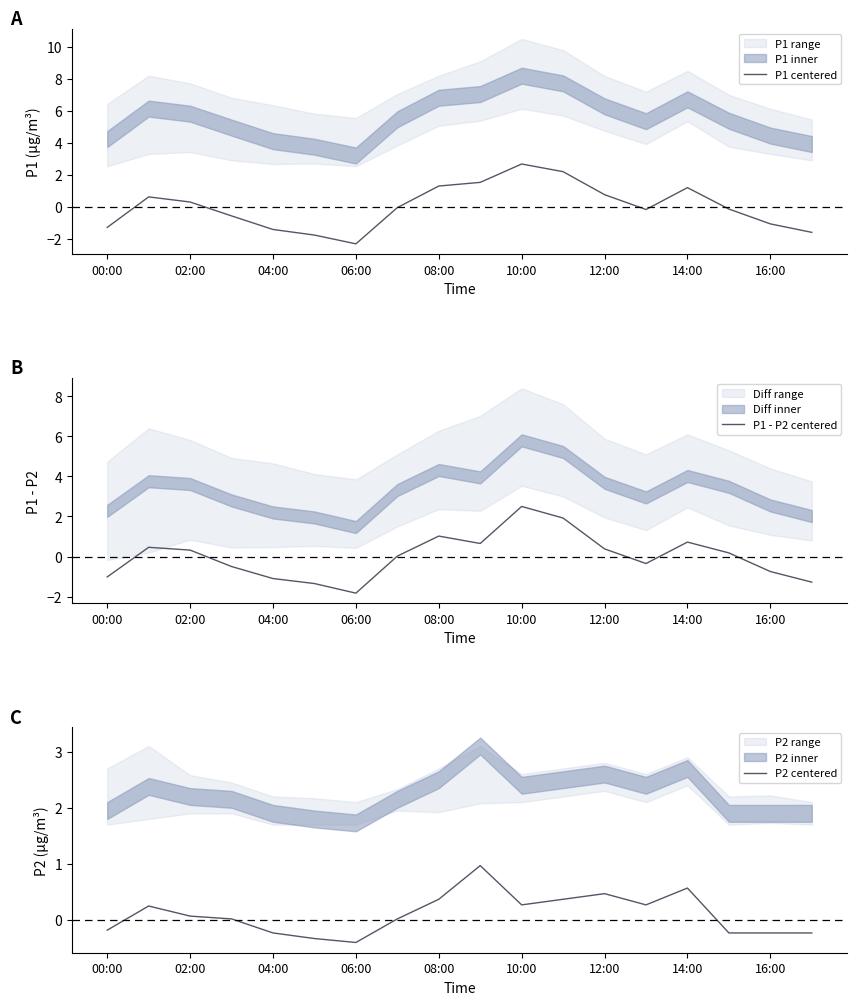

The value of P1 centered at 12:00 is 0.7. True or false?

True